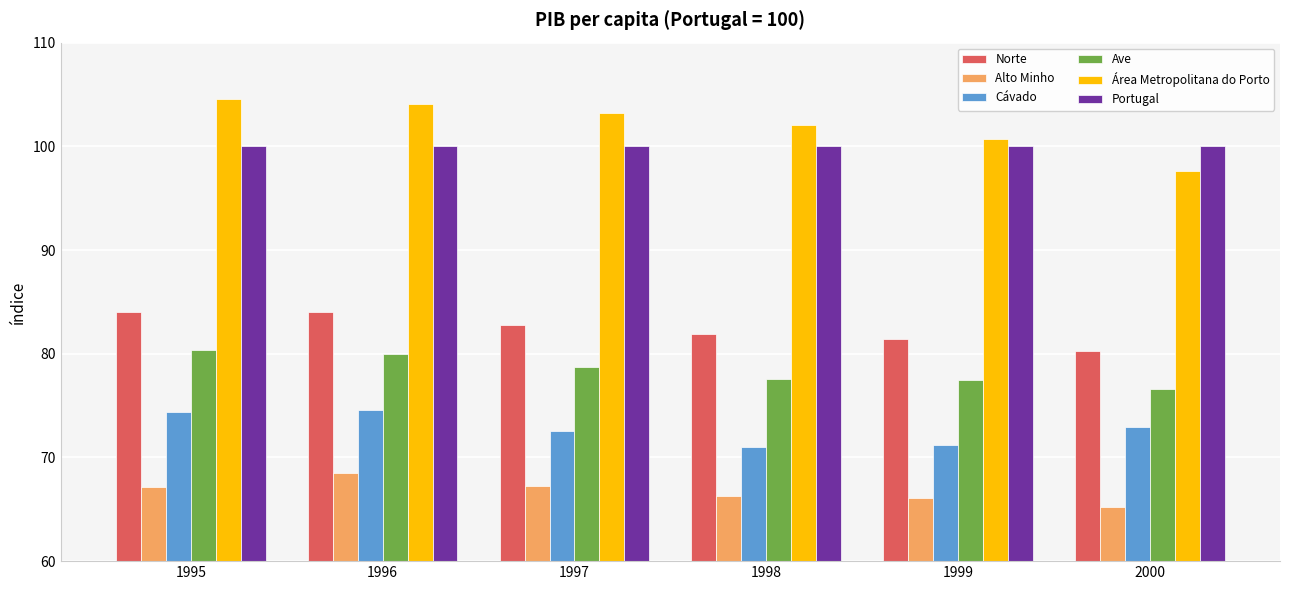

Which series has the largest range (max minus min)?

Área Metropolitana do Porto